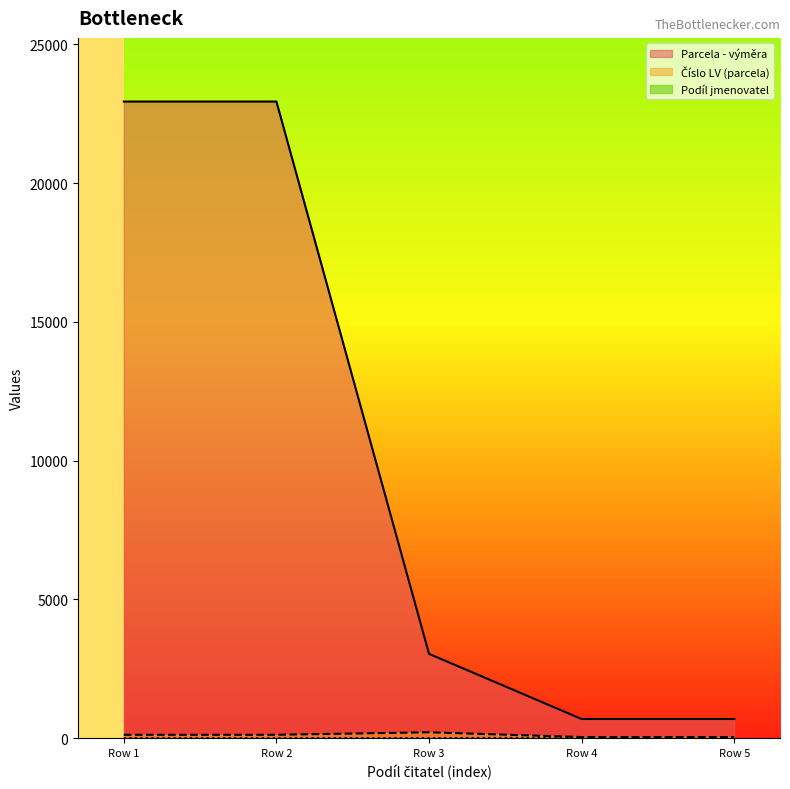

Which series has the largest total across all categories?

Parcela - výměra